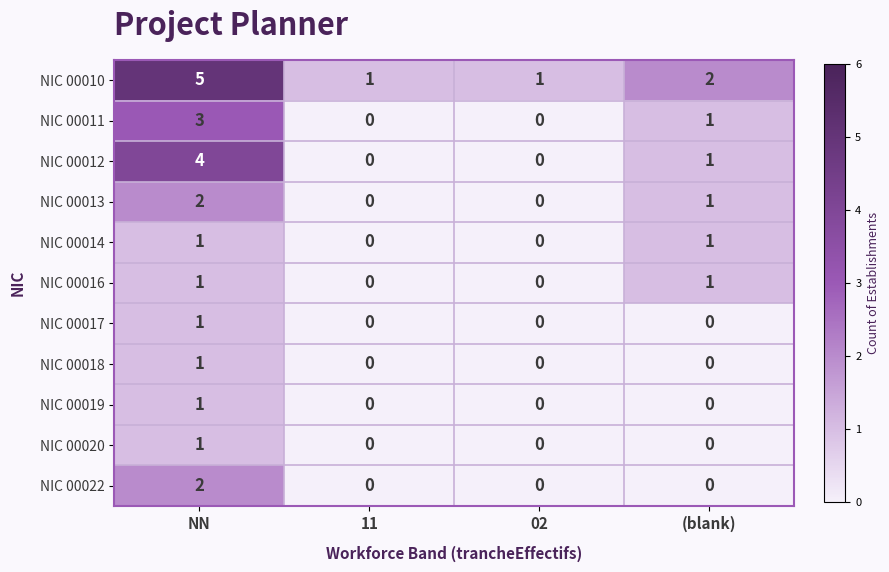

Is it true that NIC 00022 equals 0 at 11?

True